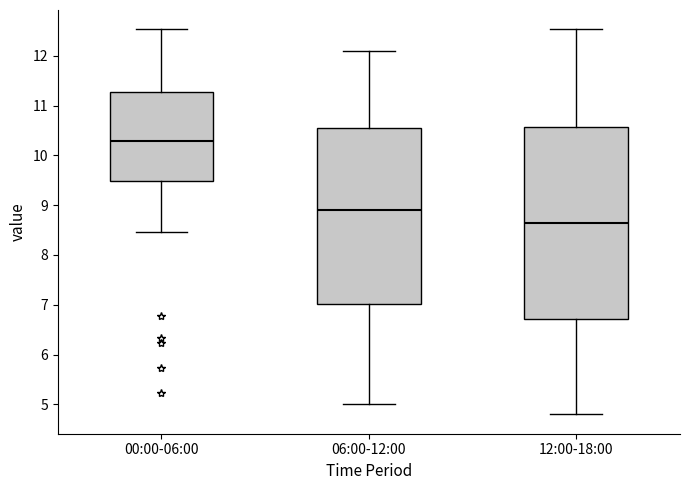

Comparing the boxes themselves (not the whiskers), which one is the tallest?

12:00-18:00